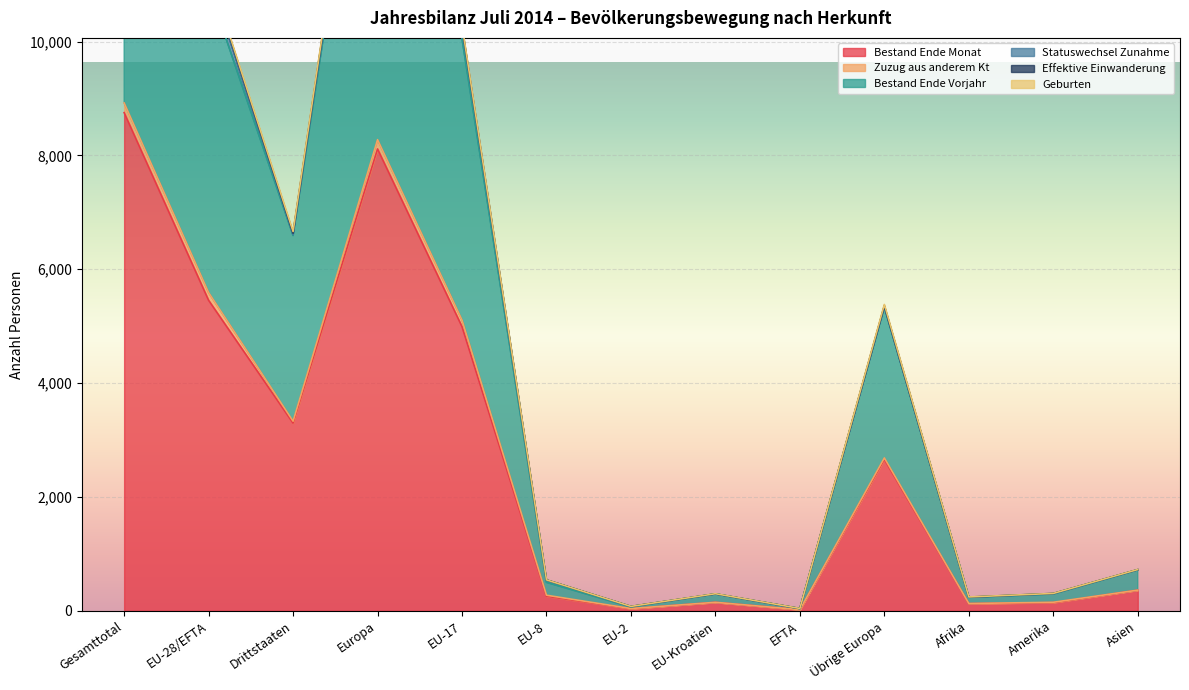

What is the lowest value of the Bestand Ende Monat series?

20